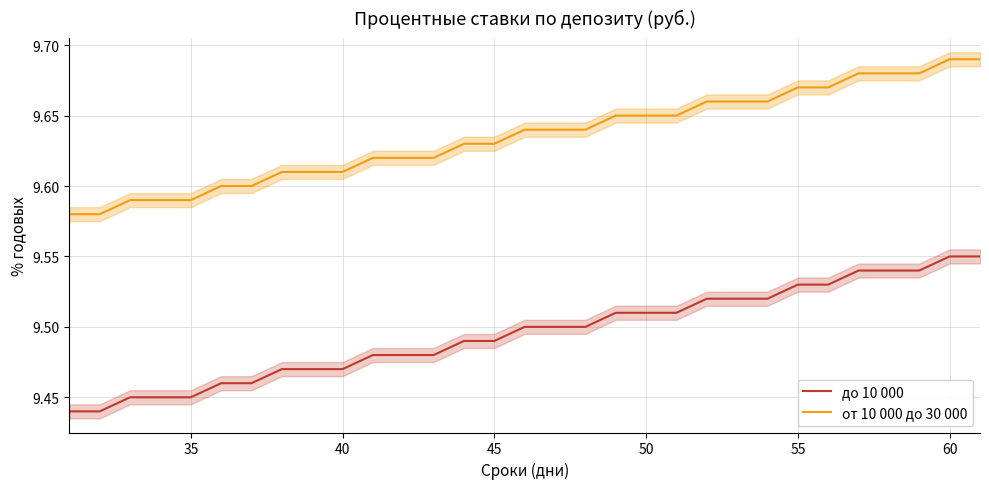

True or false: от 10 000 до 30 000 and до 10 000 intersect in this chart.

False